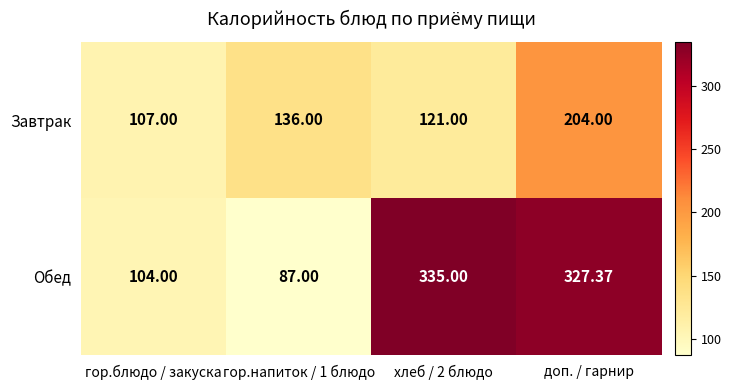

Which series changed the most between хлеб / 2 блюдо and доп. / гарнир?

Завтрак